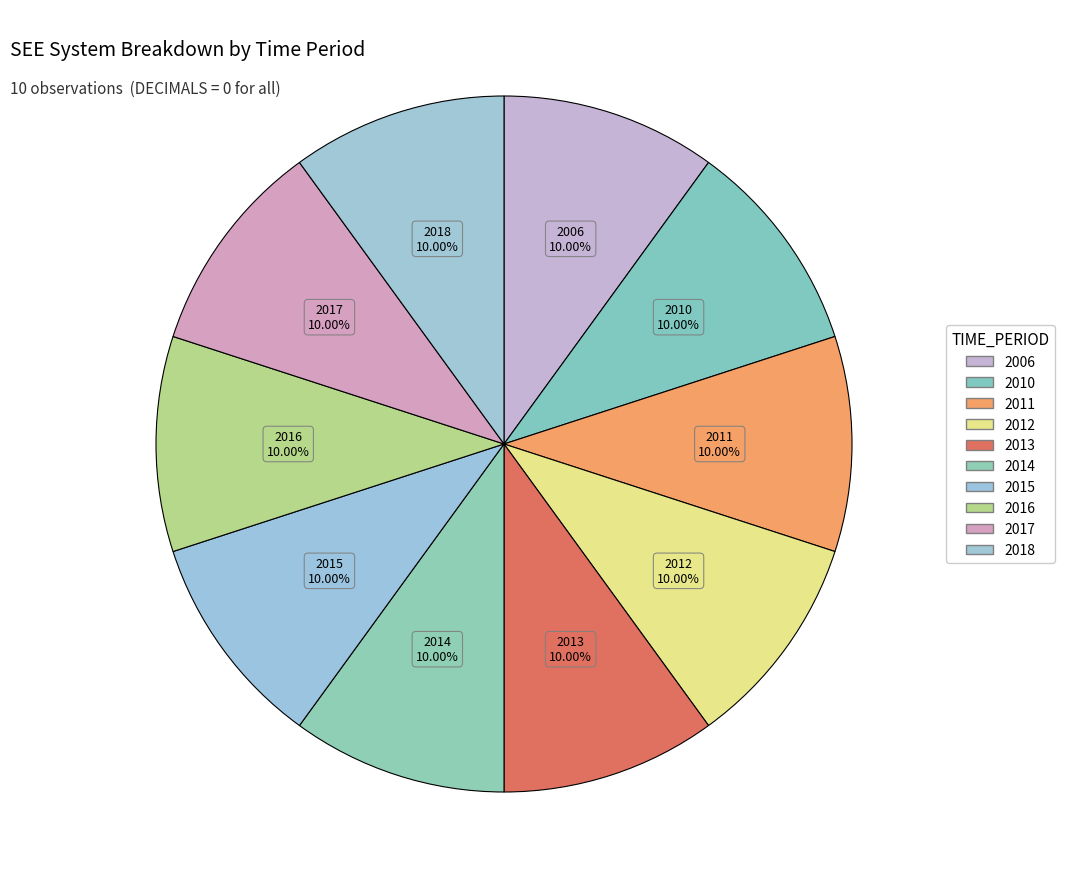

How much of the chart is everything except 2016?

90.0%